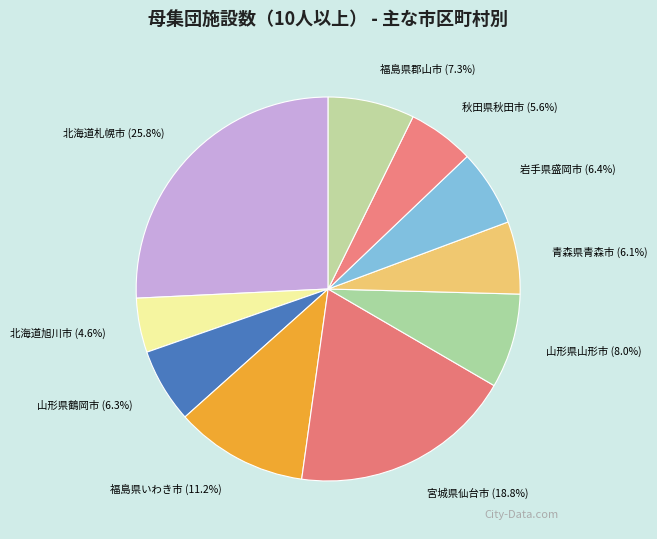

To the nearest percent, what is the combined percentage of 秋田県秋田市 and 山形県鶴岡市?

12%